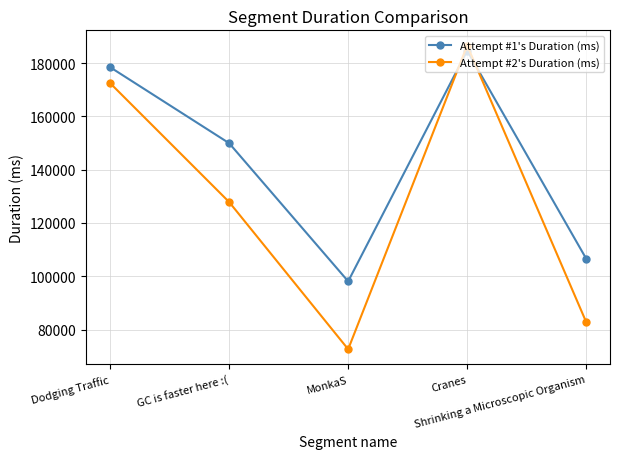

Where is Attempt #1's Duration (ms) nearest to the value 141379?

GC is faster here :(